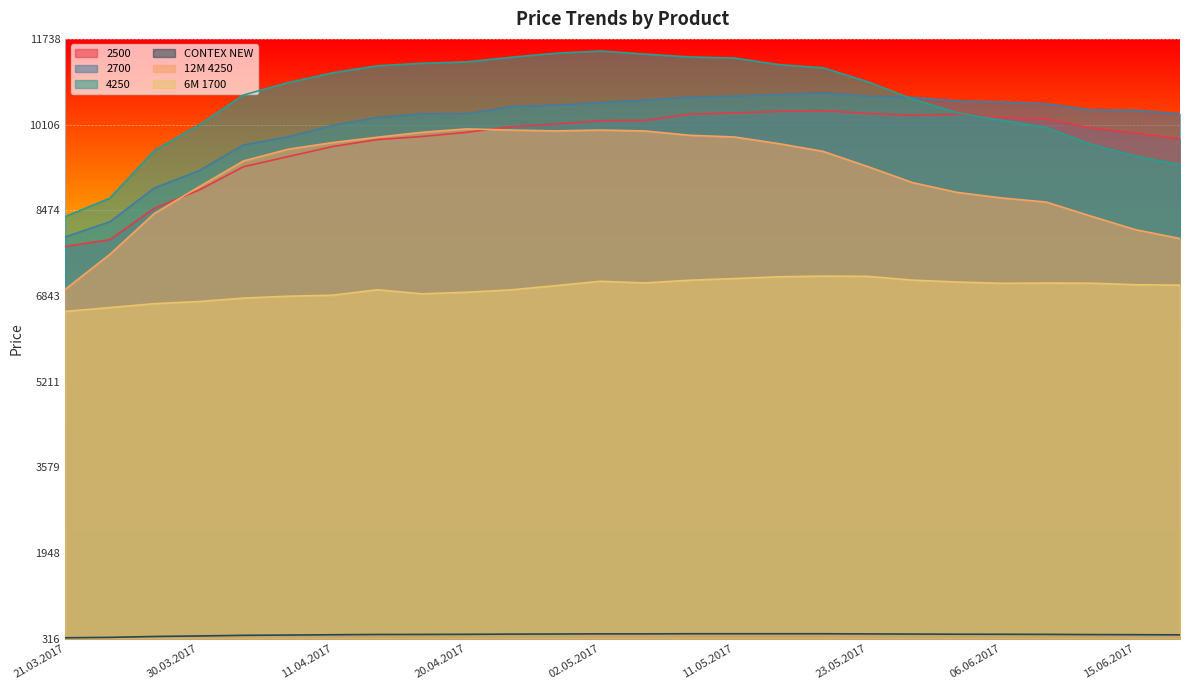

How many lines are shown in the chart?

6